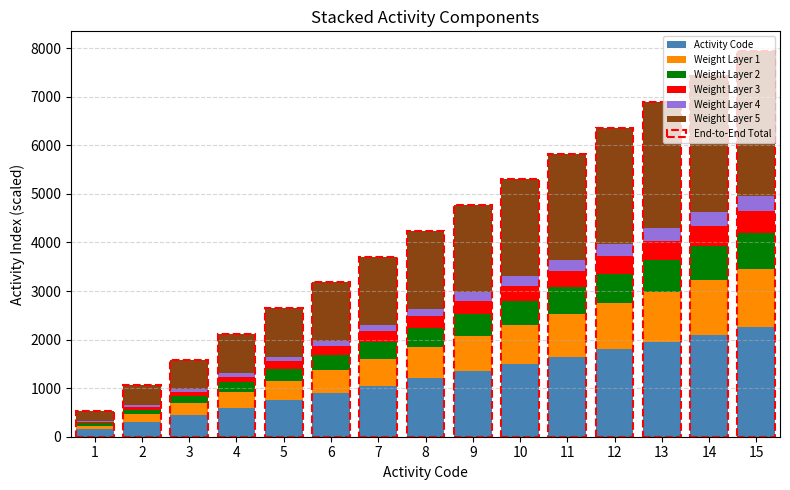

Count the number of data series in this chart.

6